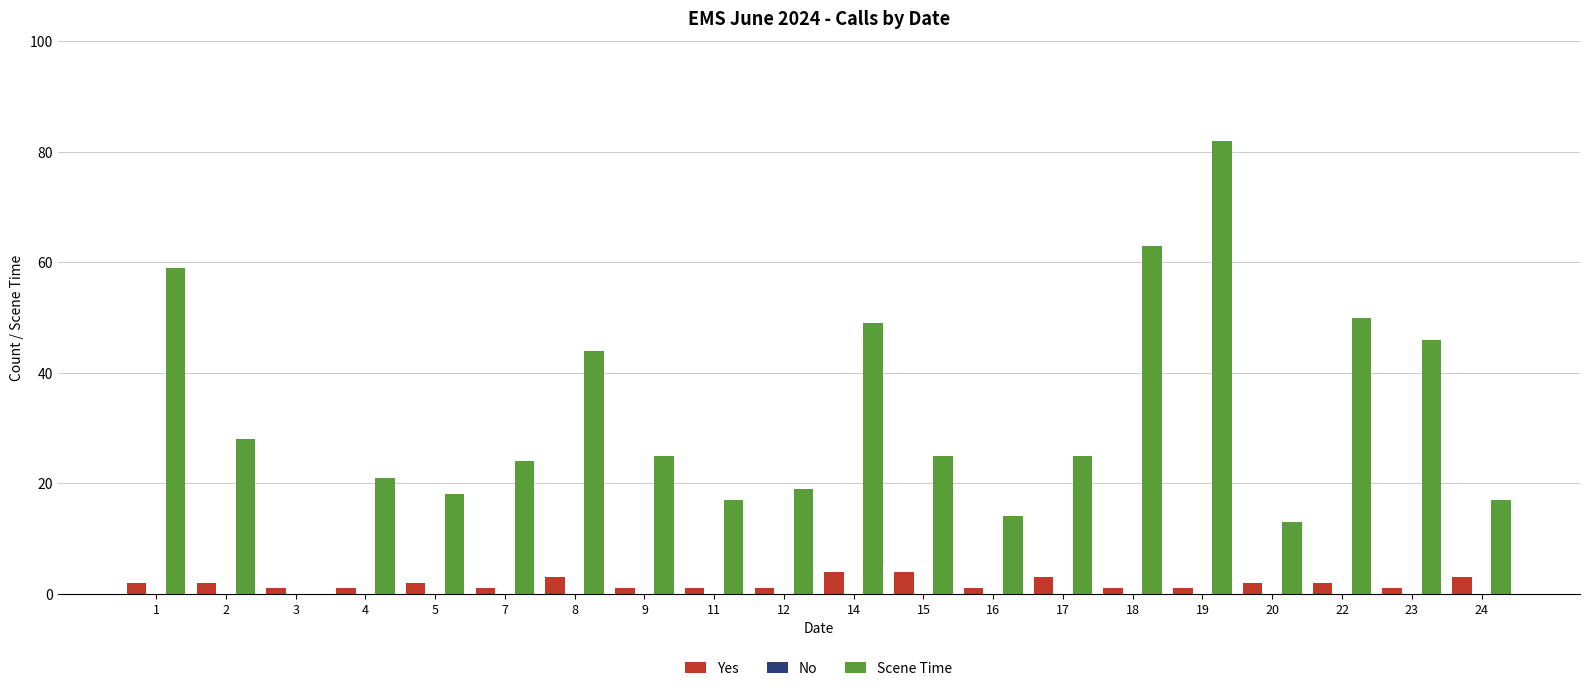

How many distinct data groups are displayed?

2